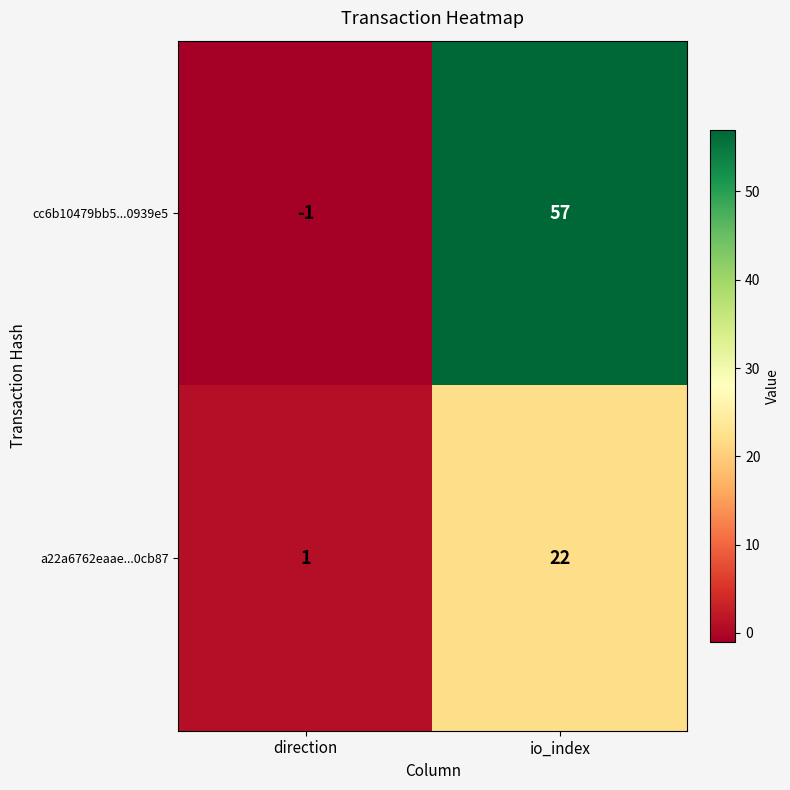

True or false: a22a6762eaae...0cb87 has a value of 13 at io_index.

False